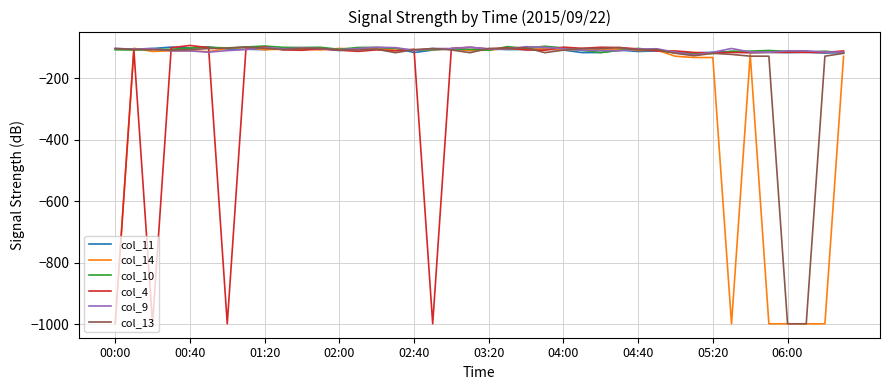

What is the maximum value shown in the chart?

-92.8